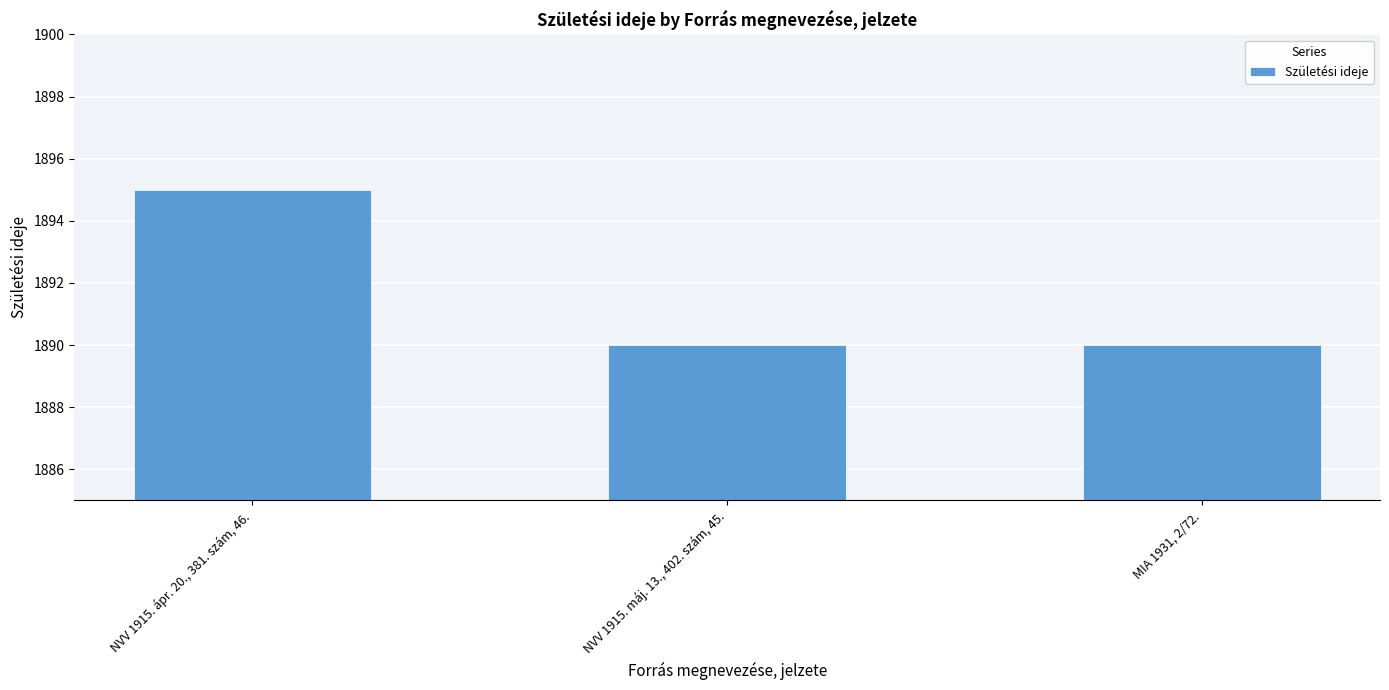

What is the sum of all values?

5675